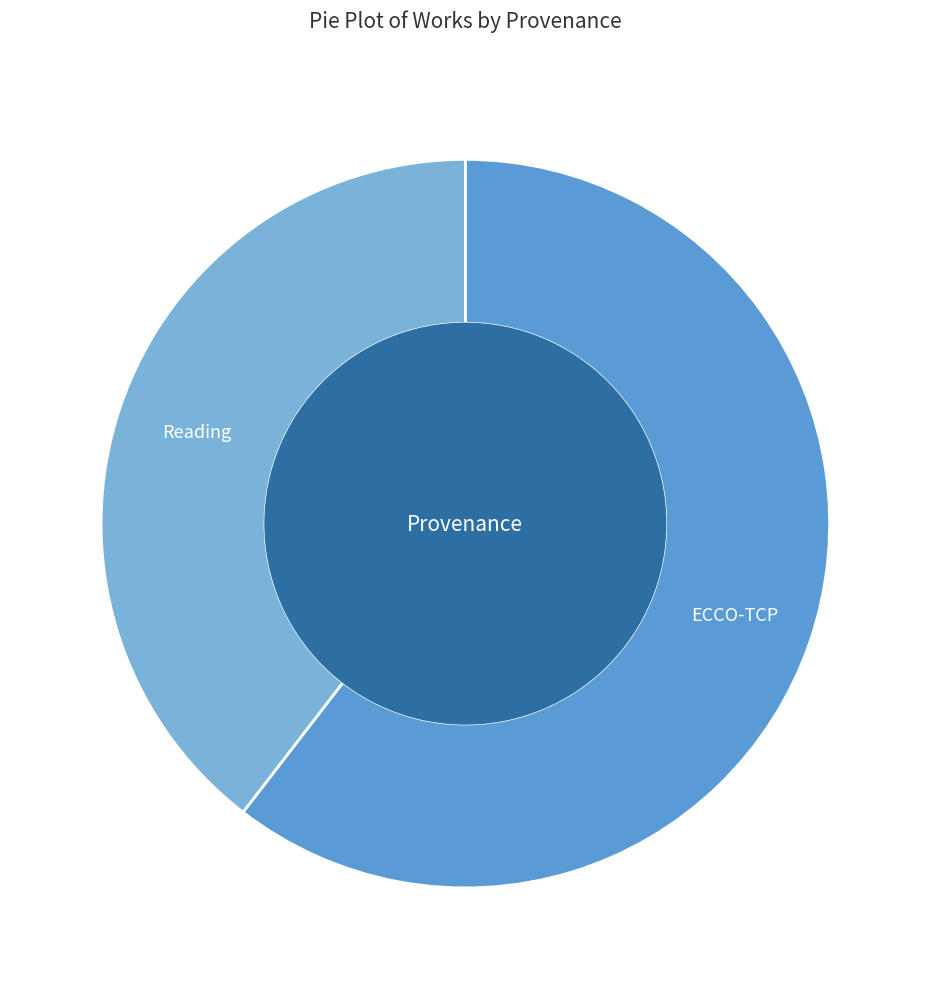

What is the smallest slice in the pie chart?

Reading